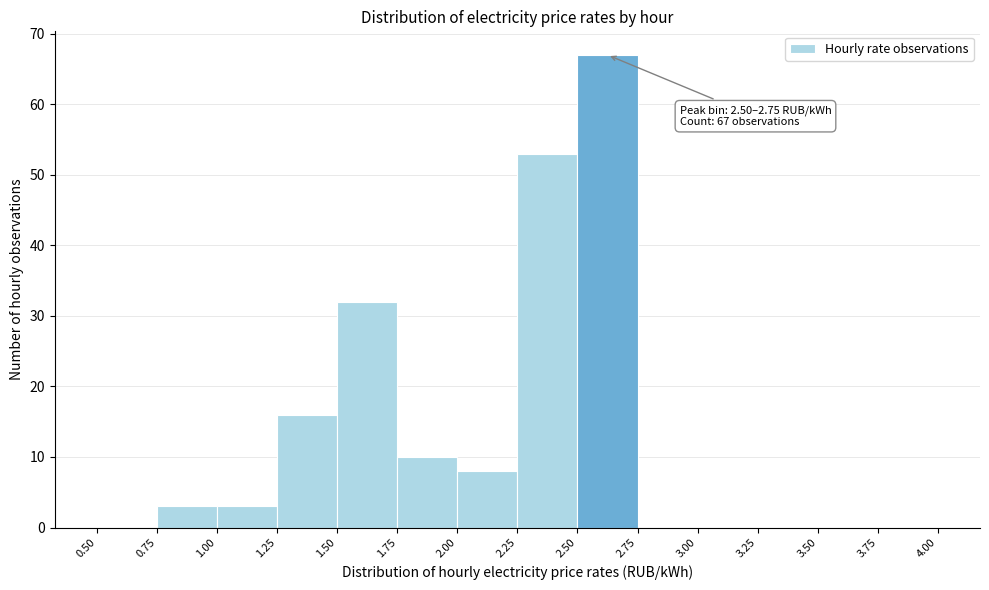

Over which range of the x-axis is the bar tallest?

2.50 to 2.75